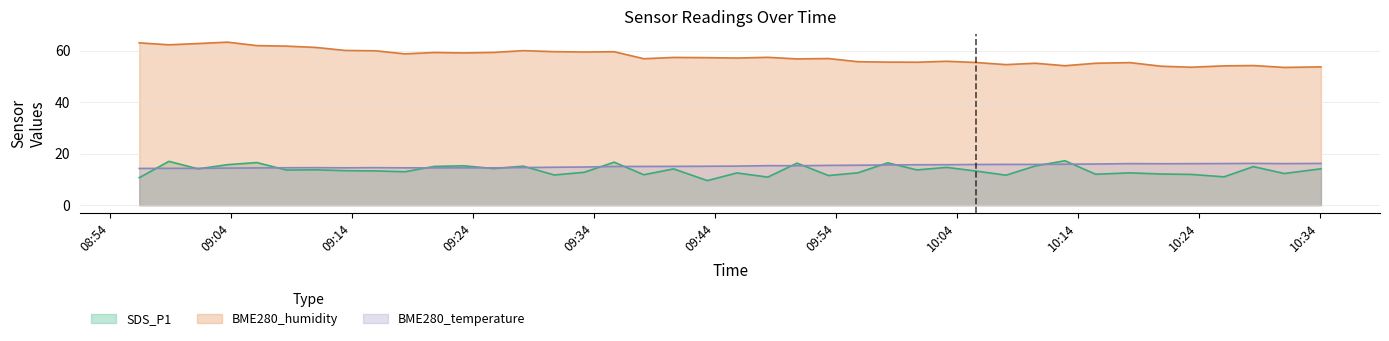

True or false: BME280_humidity and BME280_temperature cross at least once.

False